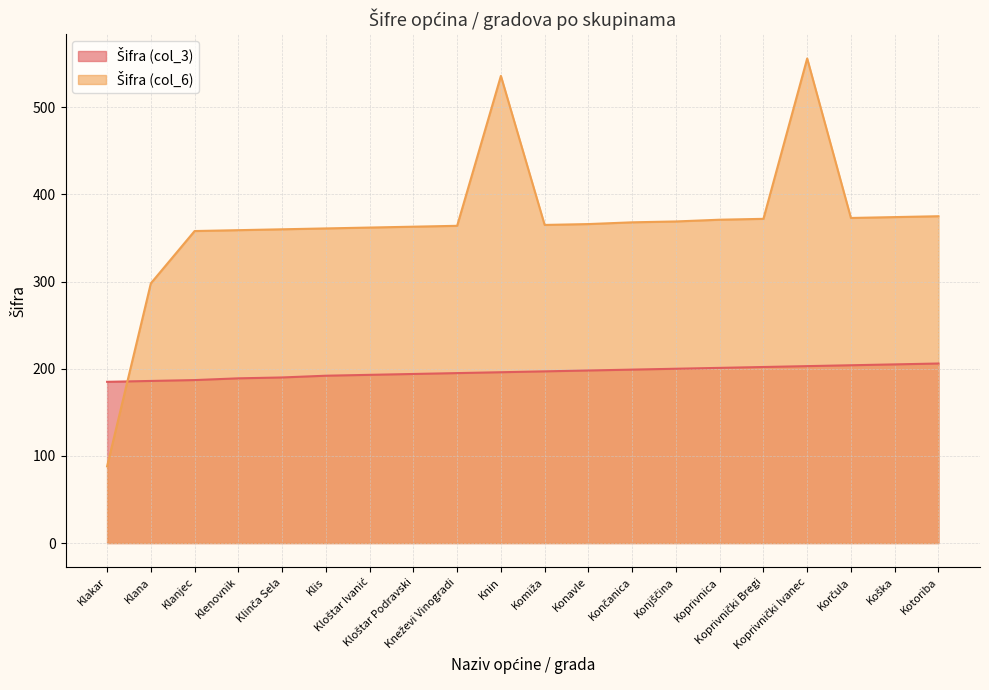

What is the difference between the second highest and second lowest values in the Šifra (col_6) series?

238